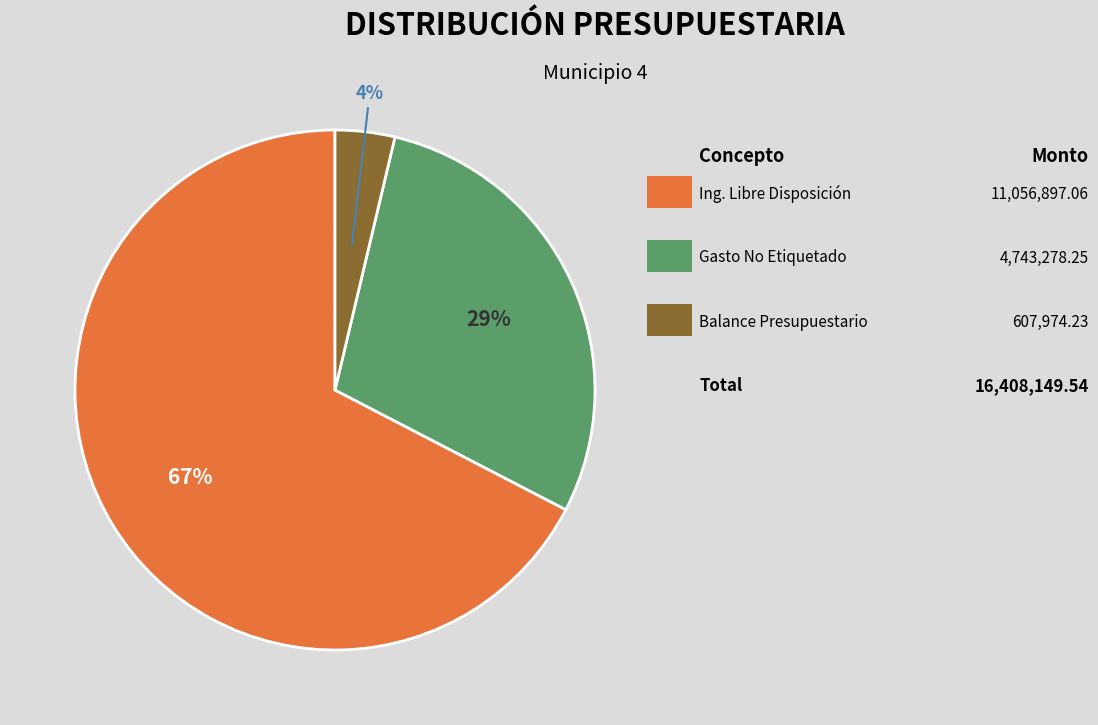

To the nearest percent, what is the average slice percentage?

33%